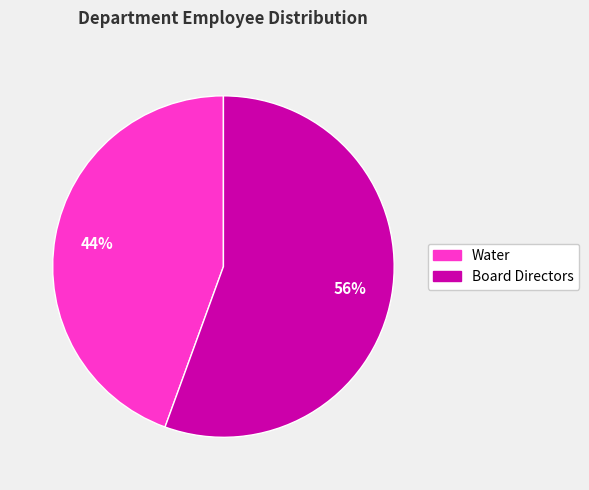

To the nearest percent, what is the combined percentage of Water and Board Directors?

100%